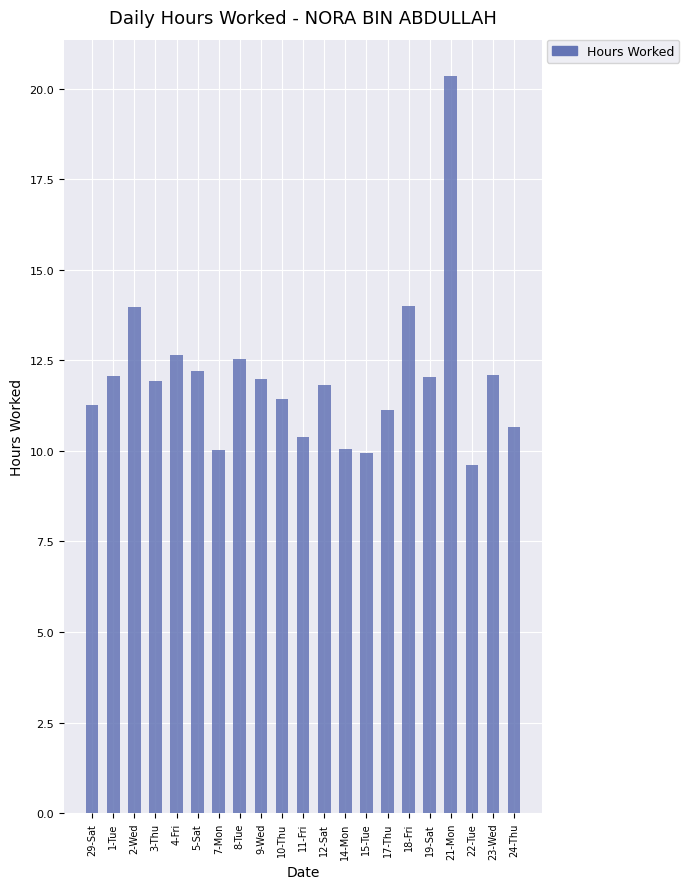

How many values exceed 11?

15